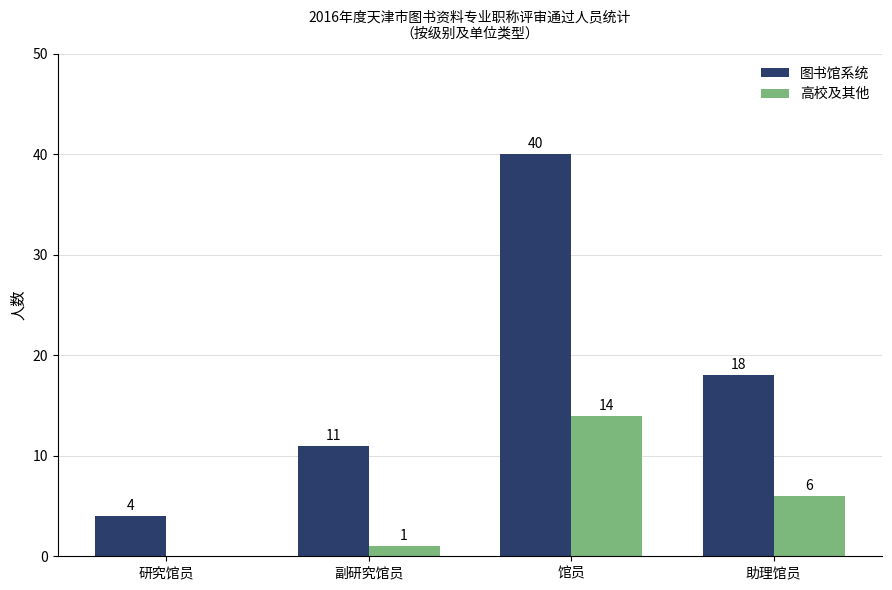

What are all the series names shown in the legend?

图书馆系统, 高校及其他